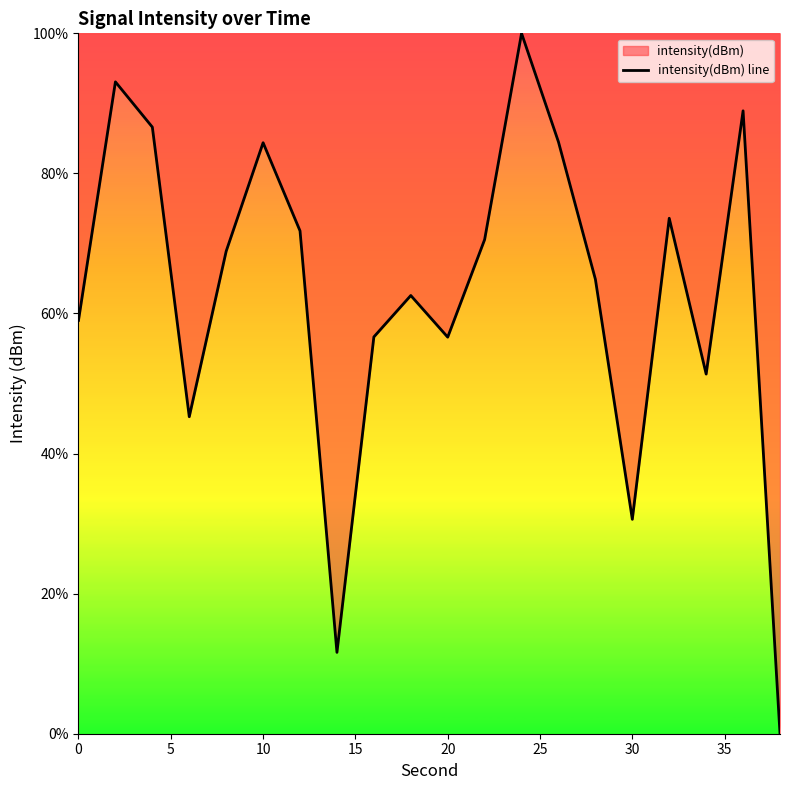

What is the difference between the maximum and minimum values?

100.0